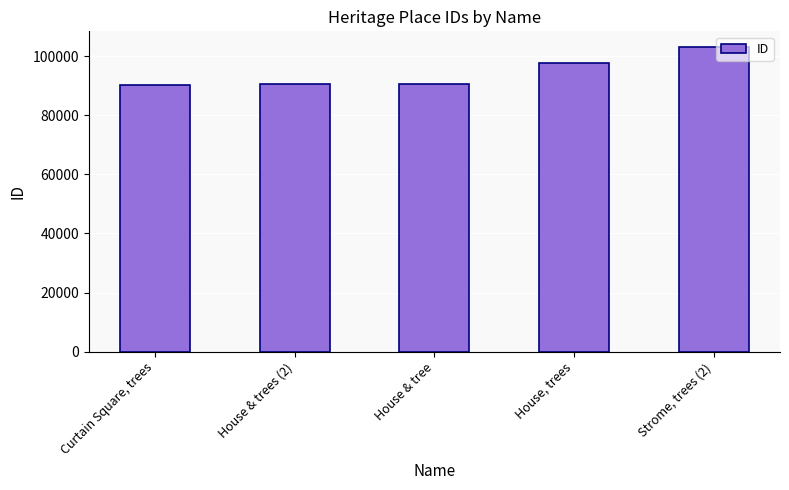

Are the bars grouped side by side (vs. stacked)?

No